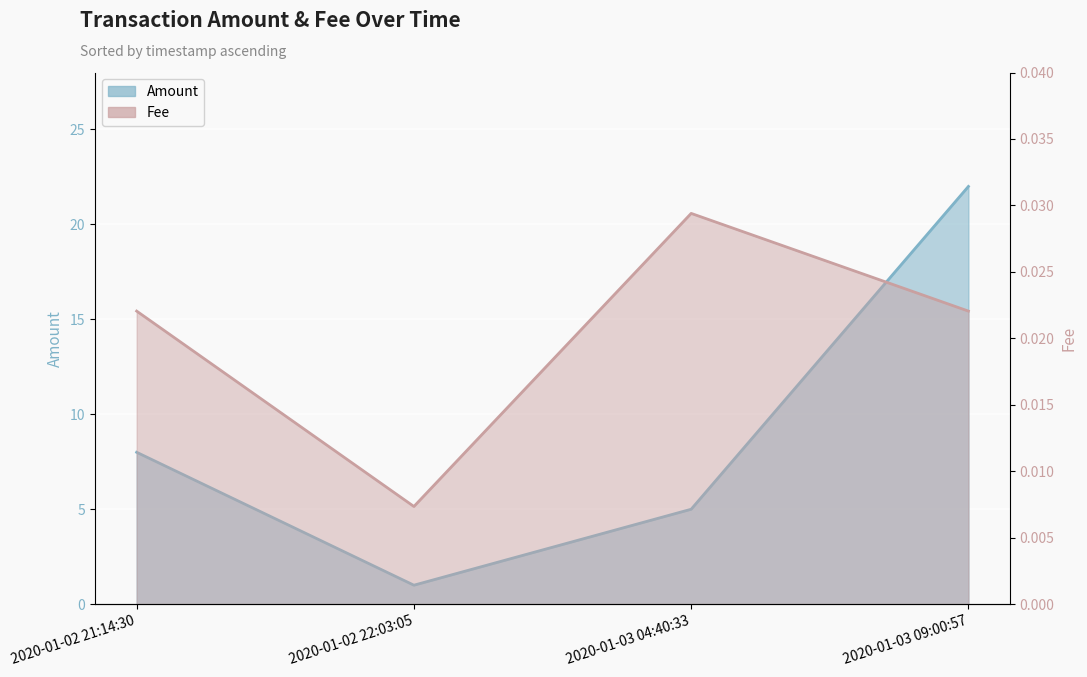

What is the sum of all Fee values?

0.1